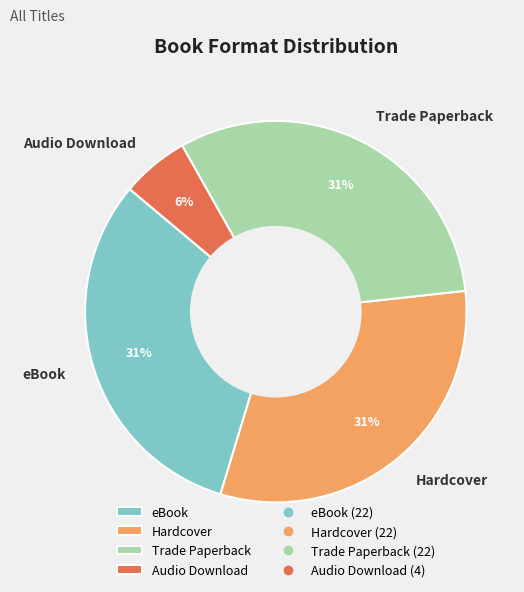

Does any single category account for the majority?

No